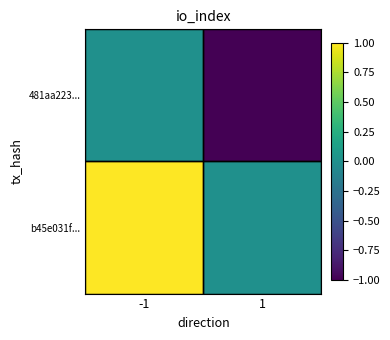

How many distinct data groups are displayed?

2